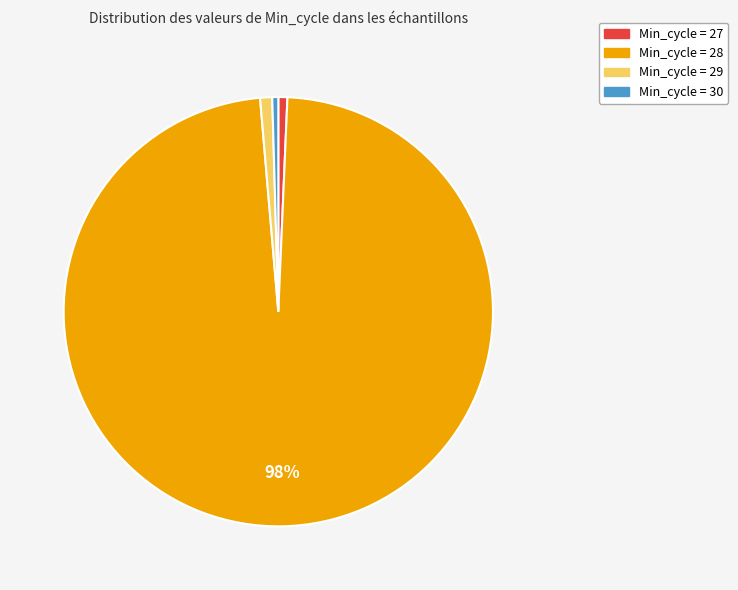

Does any single category account for the majority?

Yes